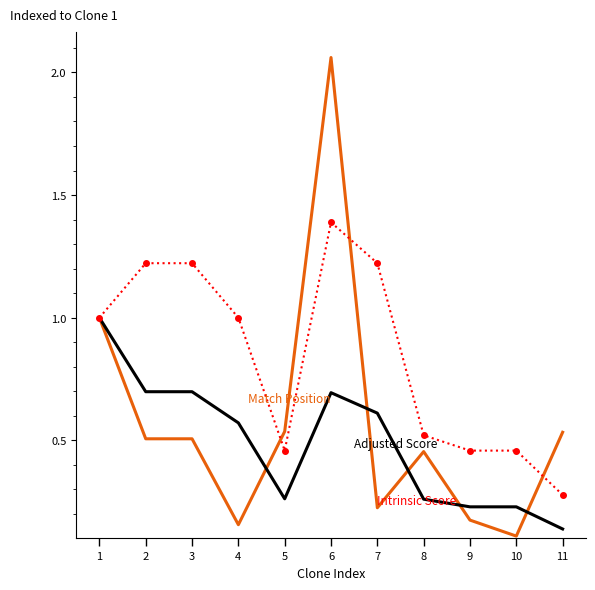

What is the difference between the highest and lowest values at 3?

0.7